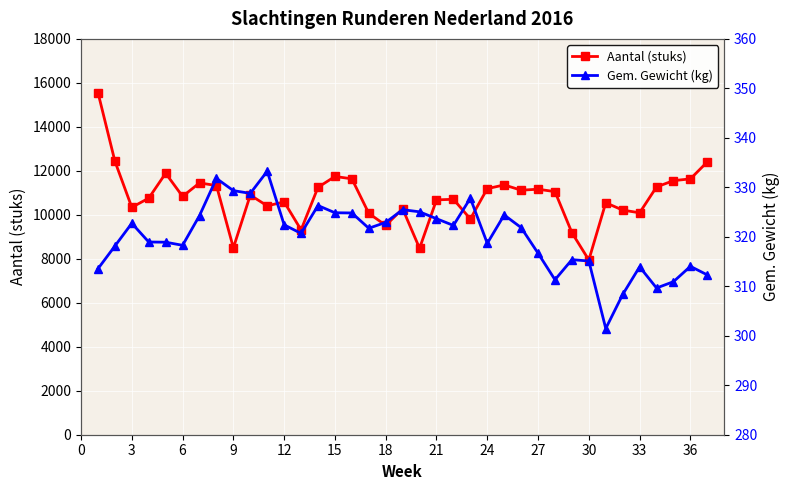

Does the chart display data point markers on the line(s)?

Yes